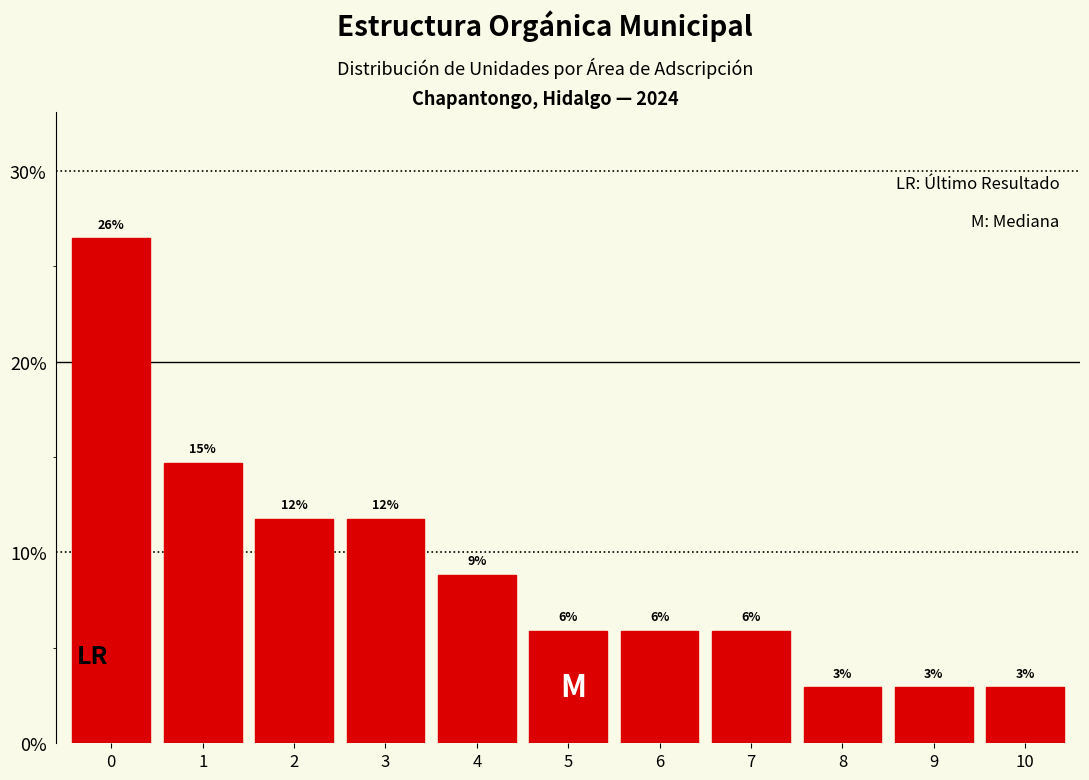

Are the bars horizontal?

No